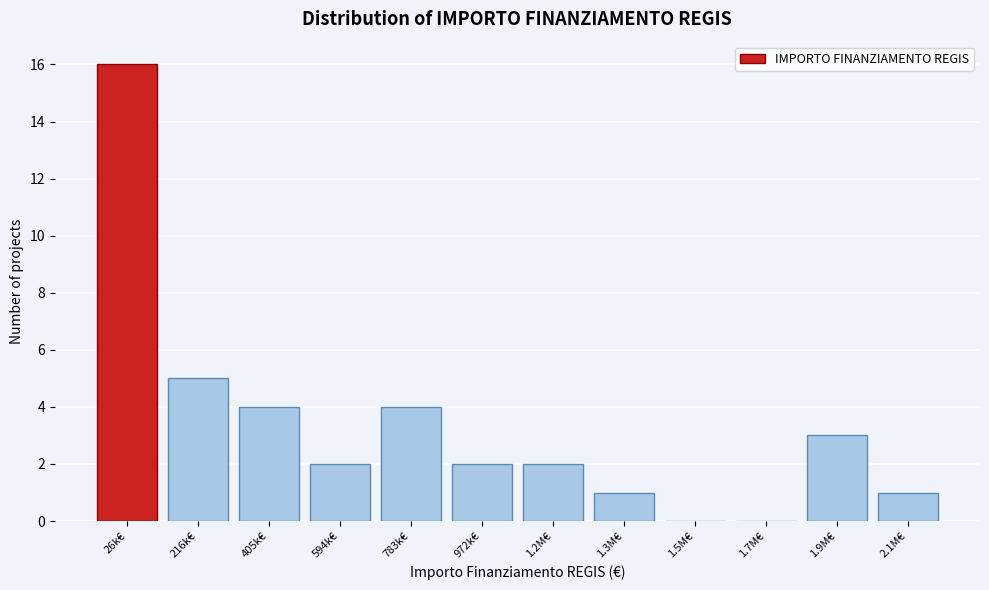

Reading left to right, list all the values displayed in this chart.

26k€=16	216k€=5	405k€=4	594k€=2	783k€=4	972k€=2	1.2M€=2	1.3M€=1	1.5M€=0	1.7M€=0	1.9M€=3	2.1M€=1